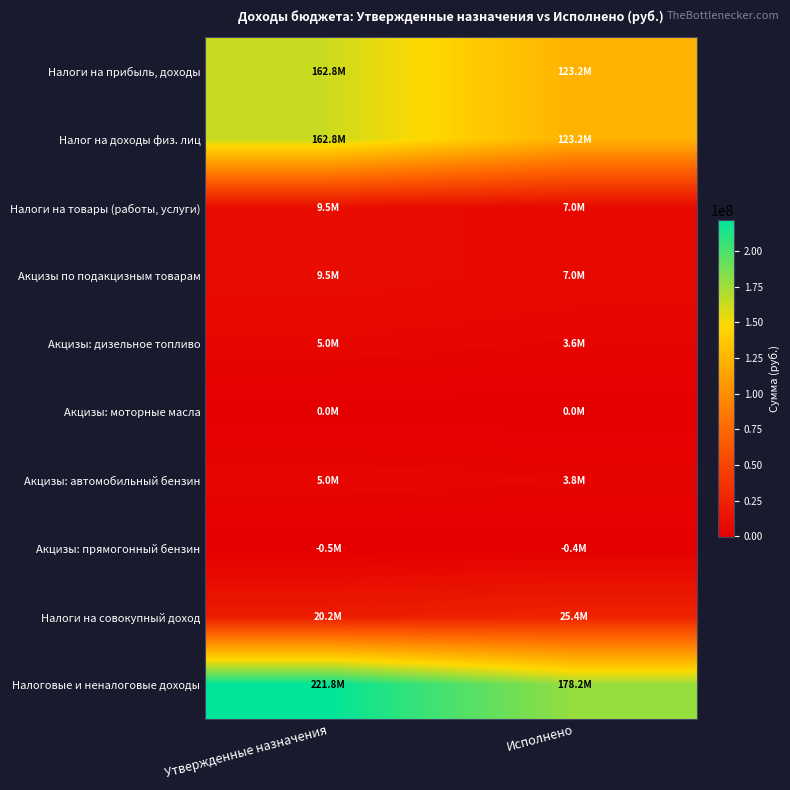

Which series has the largest total across all categories?

Налоговые и неналоговые доходы